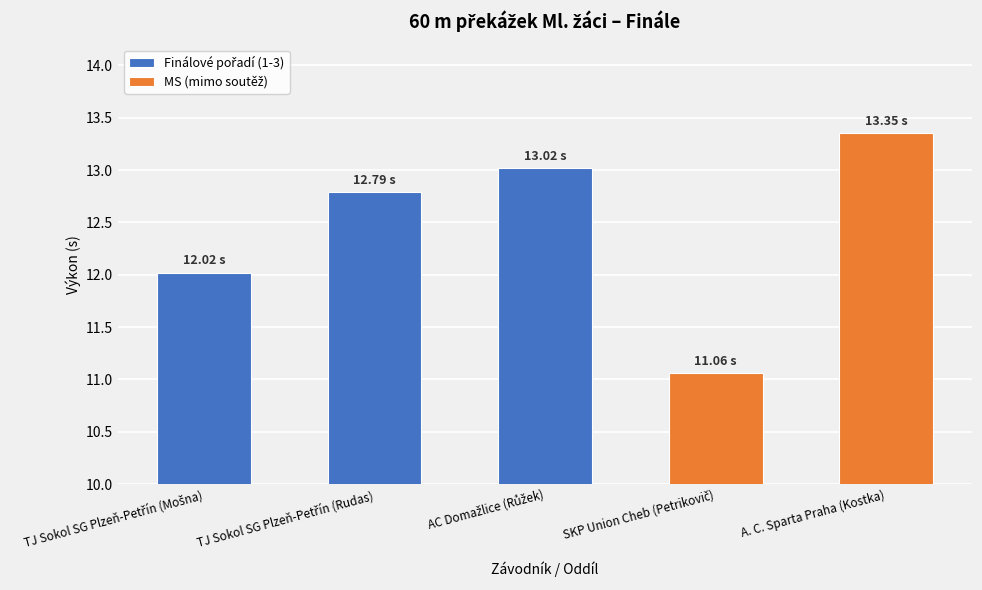

How many bars are there in total?

5